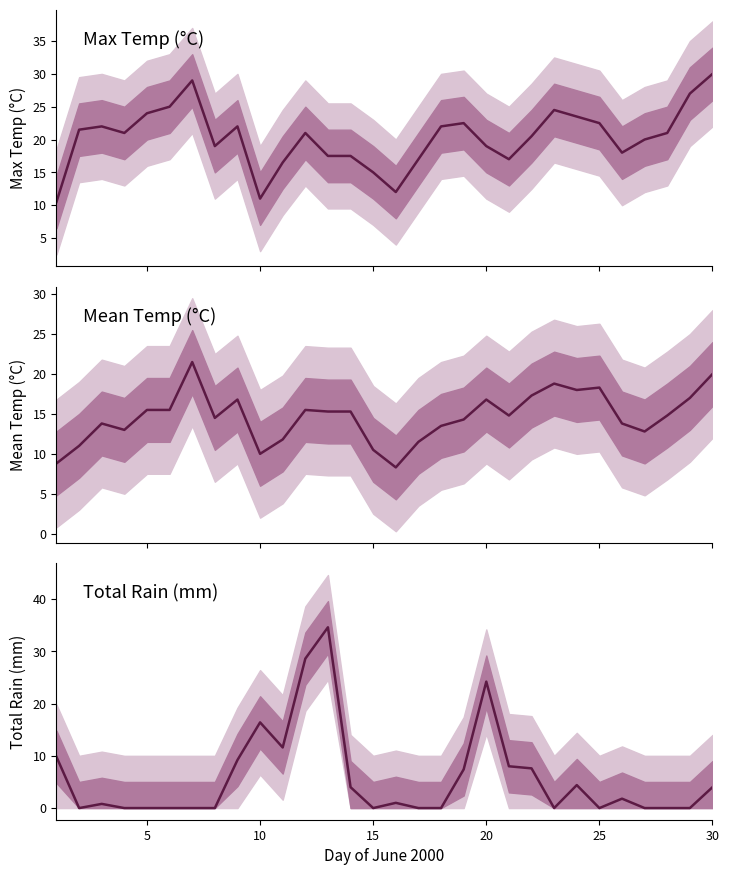

How many values in the Mean Temp (C) series exceed 14?

18